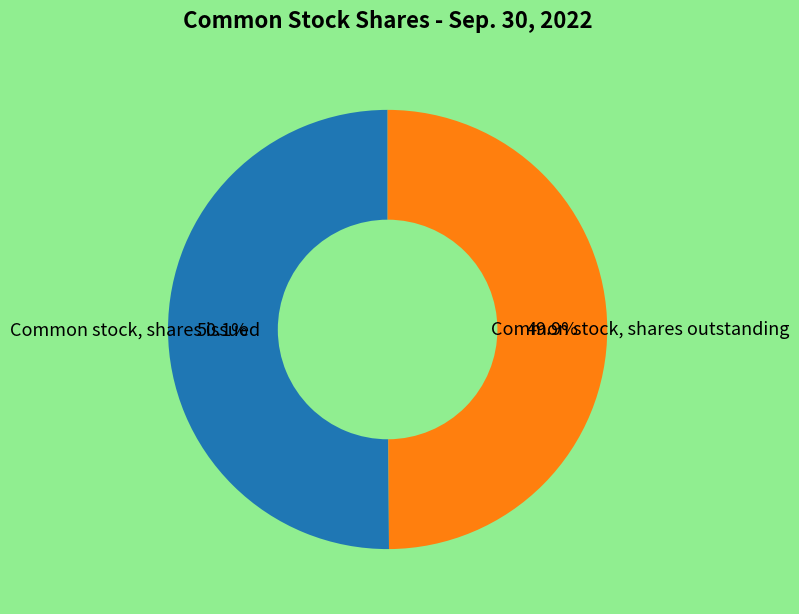

Is there any slice that represents more than half of the pie?

Yes